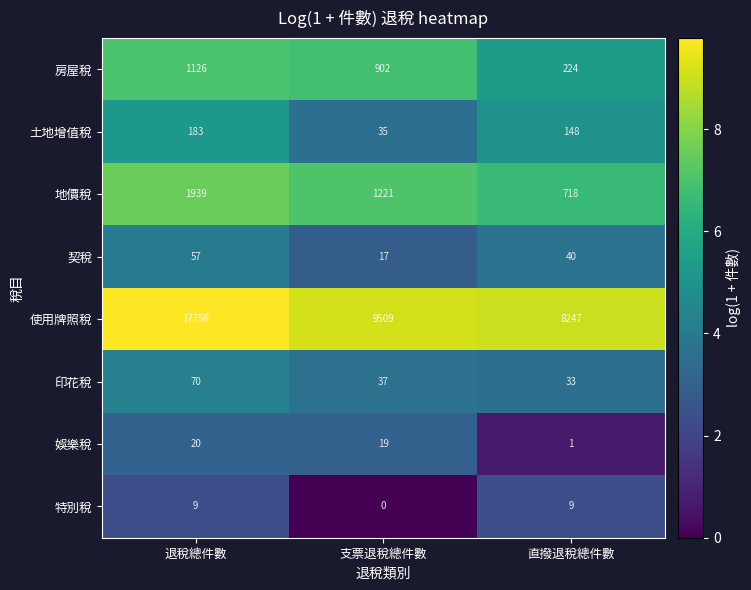

Reading left to right, what are all the values shown in this chart?

房屋稅: 退稅總件數=1126	支票退稅總件數=902	直撥退稅總件數=224
土地增值稅: 退稅總件數=183	支票退稅總件數=35	直撥退稅總件數=148
地價稅: 退稅總件數=1939	支票退稅總件數=1221	直撥退稅總件數=718
契稅: 退稅總件數=57	支票退稅總件數=17	直撥退稅總件數=40
使用牌照稅: 退稅總件數=17756	支票退稅總件數=9509	直撥退稅總件數=8247
印花稅: 退稅總件數=70	支票退稅總件數=37	直撥退稅總件數=33
娛樂稅: 退稅總件數=20	支票退稅總件數=19	直撥退稅總件數=1
特別稅: 退稅總件數=9	支票退稅總件數=0	直撥退稅總件數=9